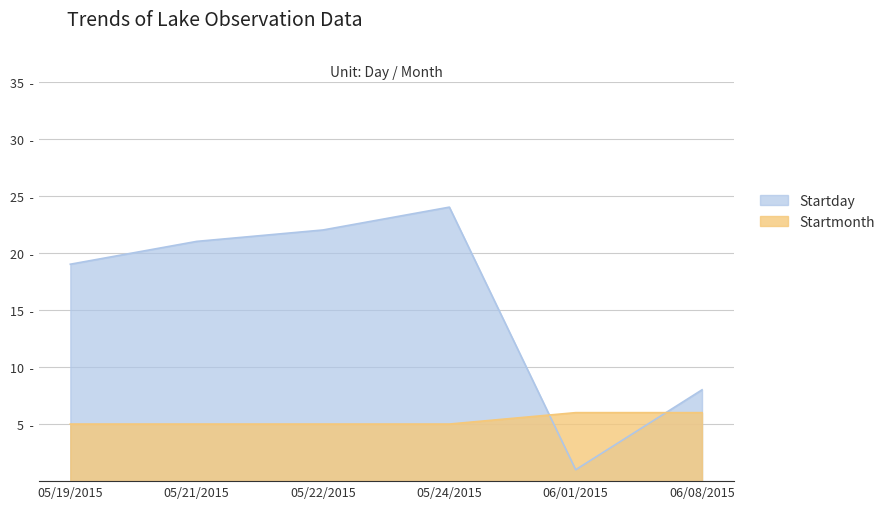

Reading left to right, transcribe all the data shown in this chart.

Startday: 19	21	22	24	1	8
Startmonth: 5	5	5	5	6	6